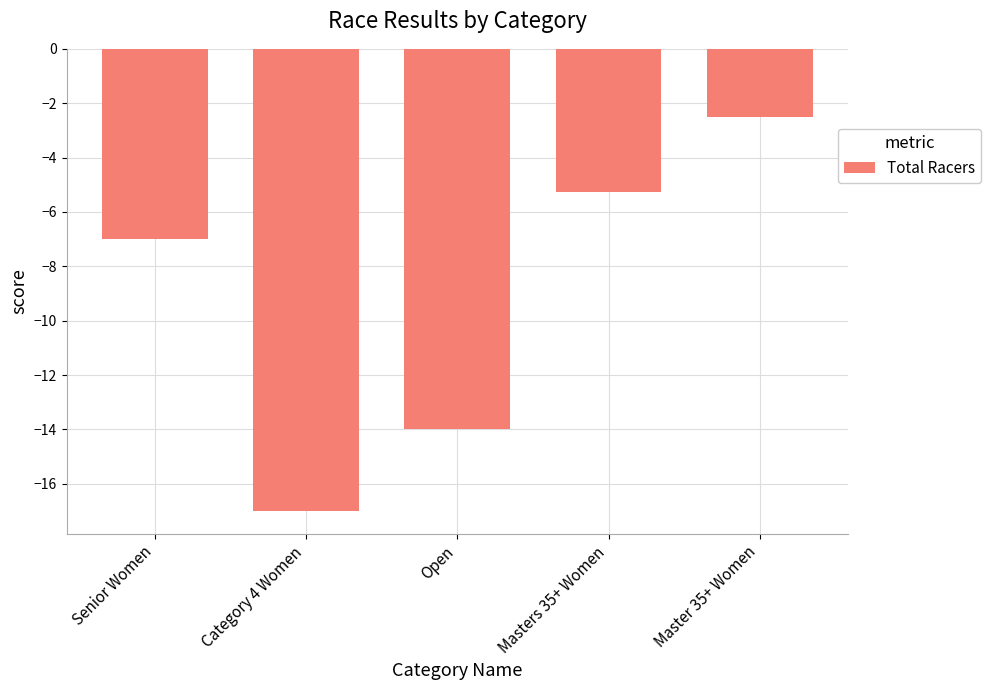

What position from the right is Masters 35+ Women?

2